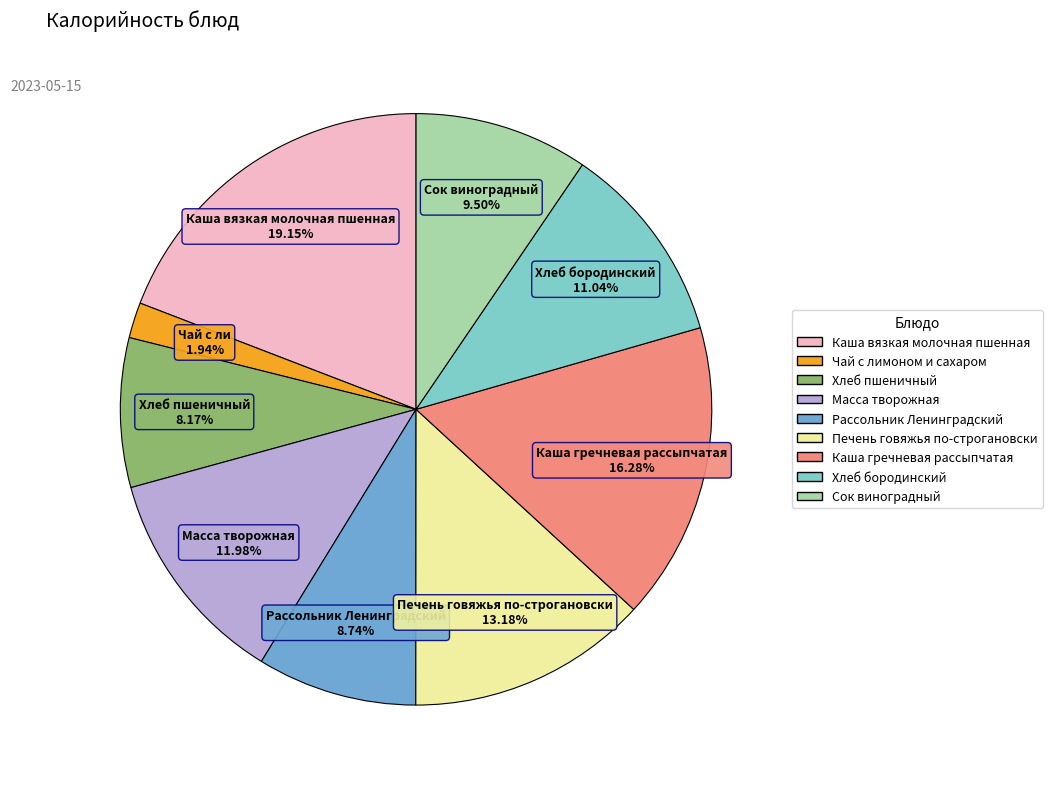

To the nearest percent, what percentage of the pie is Хлеб пшеничный?

8%